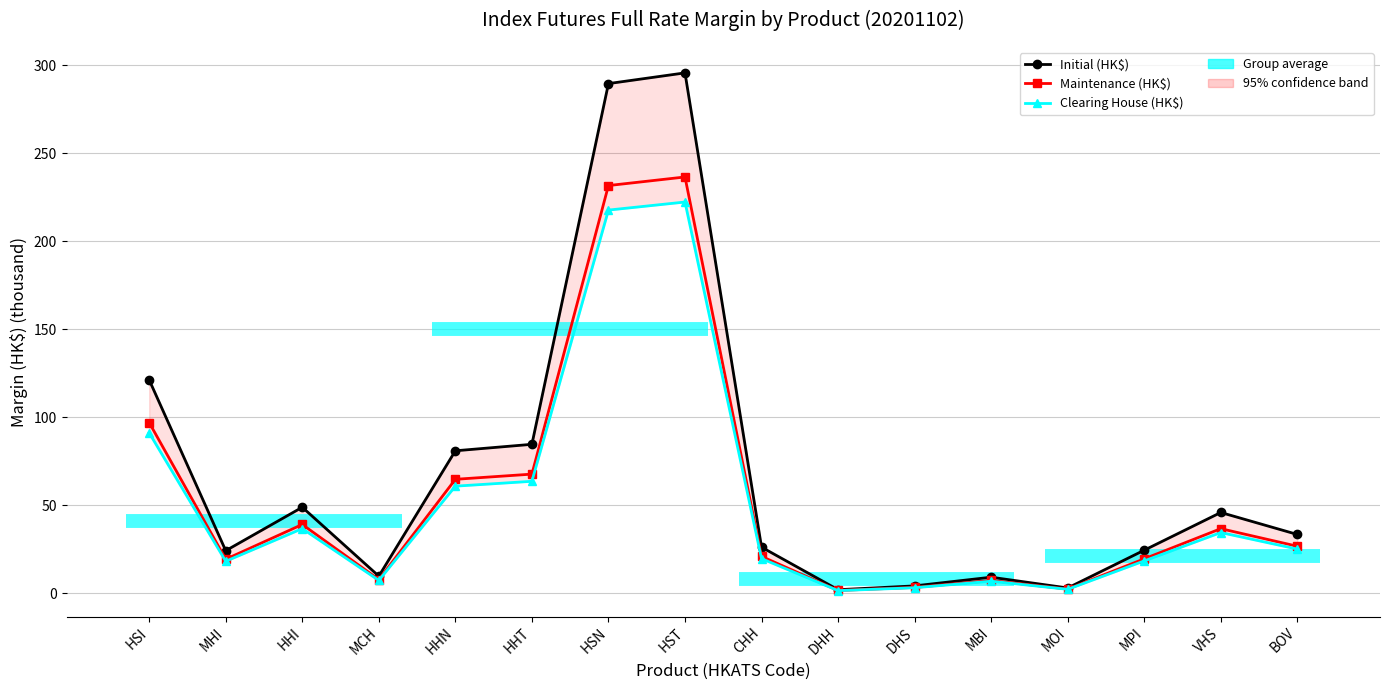

Between HHN and HST, which series saw the biggest shift?

Initial (HK$)